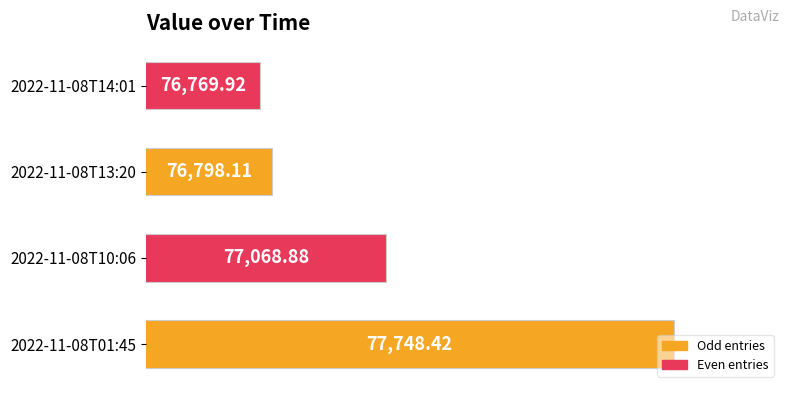

What is the sum of the values at 2022-11-08T10:06 and 2022-11-08T14:01?

153838.8